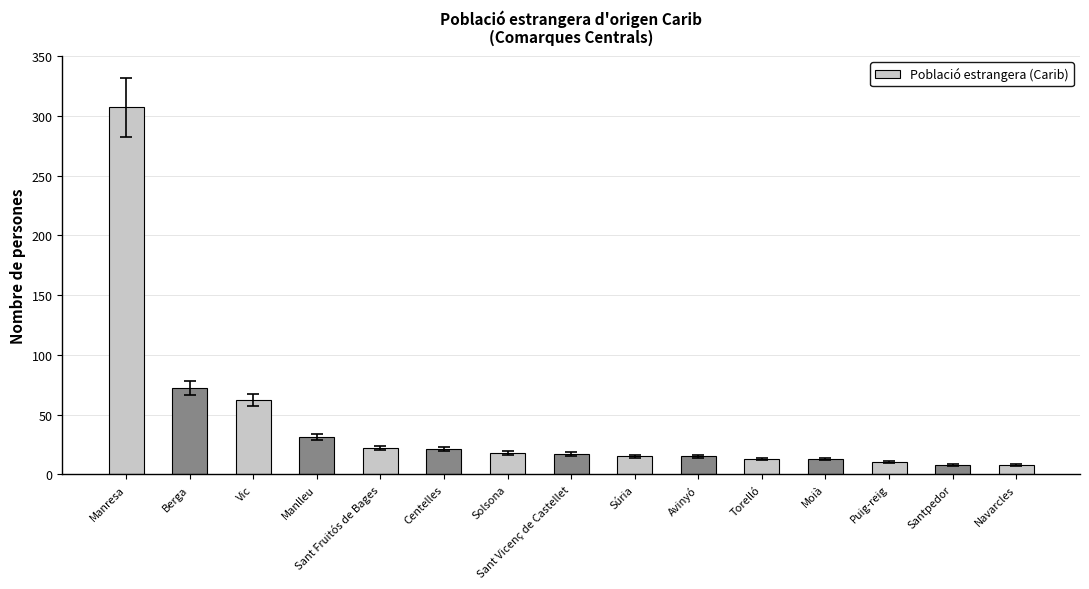

Are the bars grouped side by side (vs. stacked)?

No